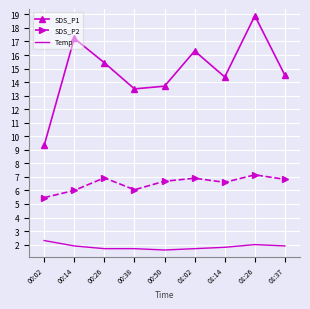

What position from the right is 01:26?

2